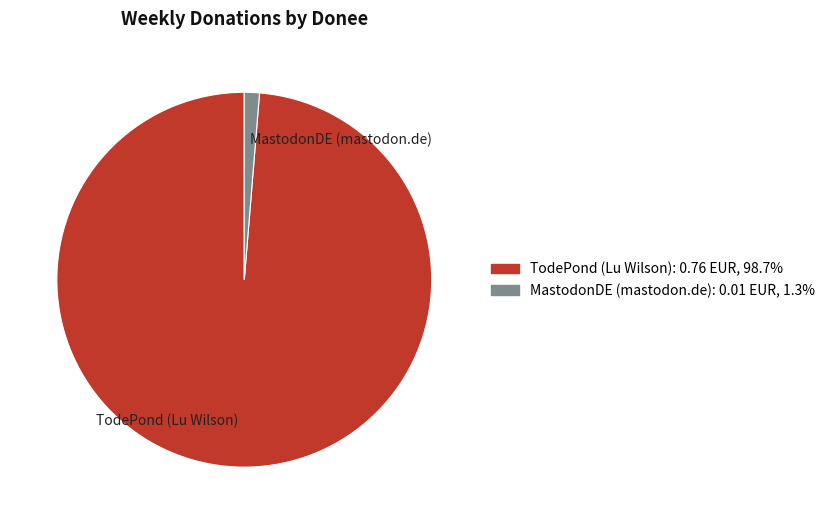

True or false: TodePond (Lu Wilson) accounts for 99% of the total.

True